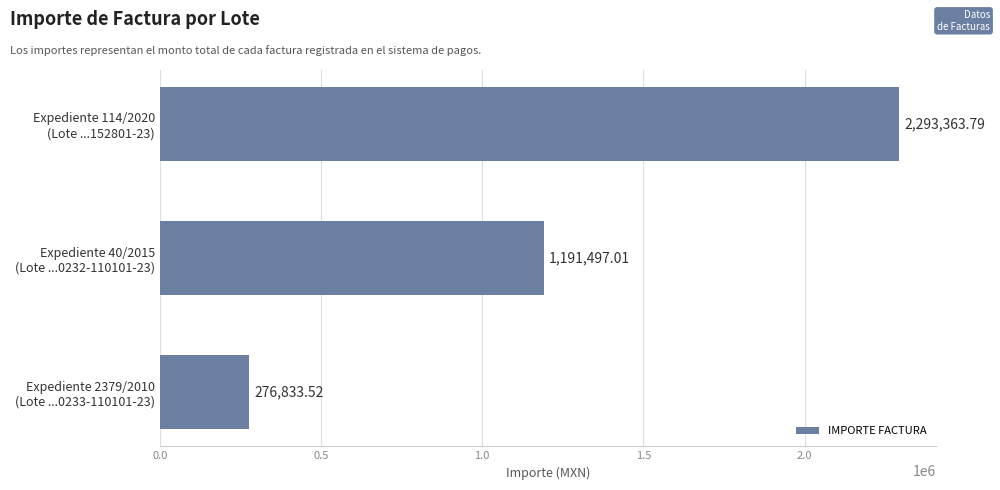

What is the difference between the maximum and minimum values?

2016530.3